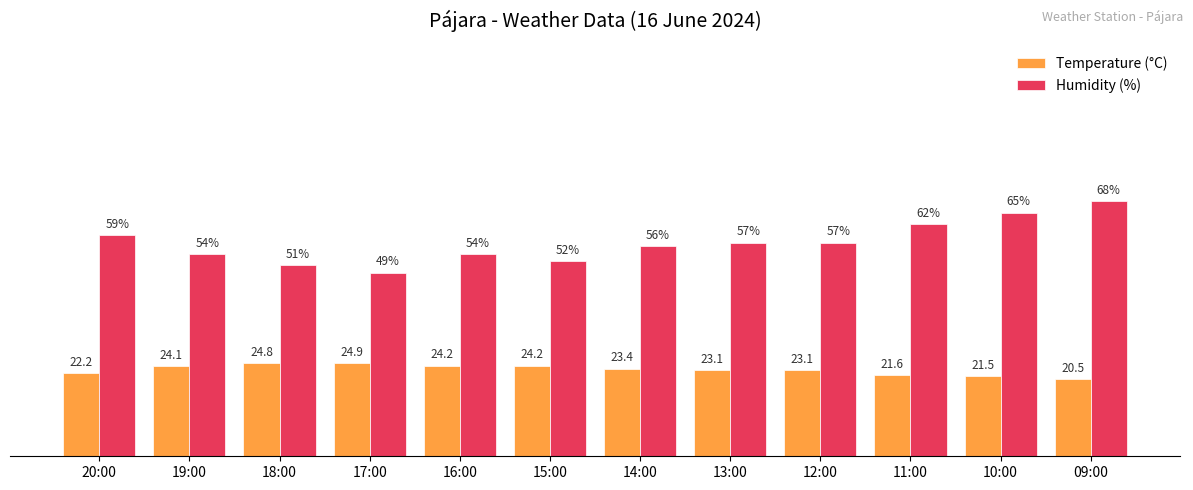

At which label does Temperature (°C) reach its peak?

17:00